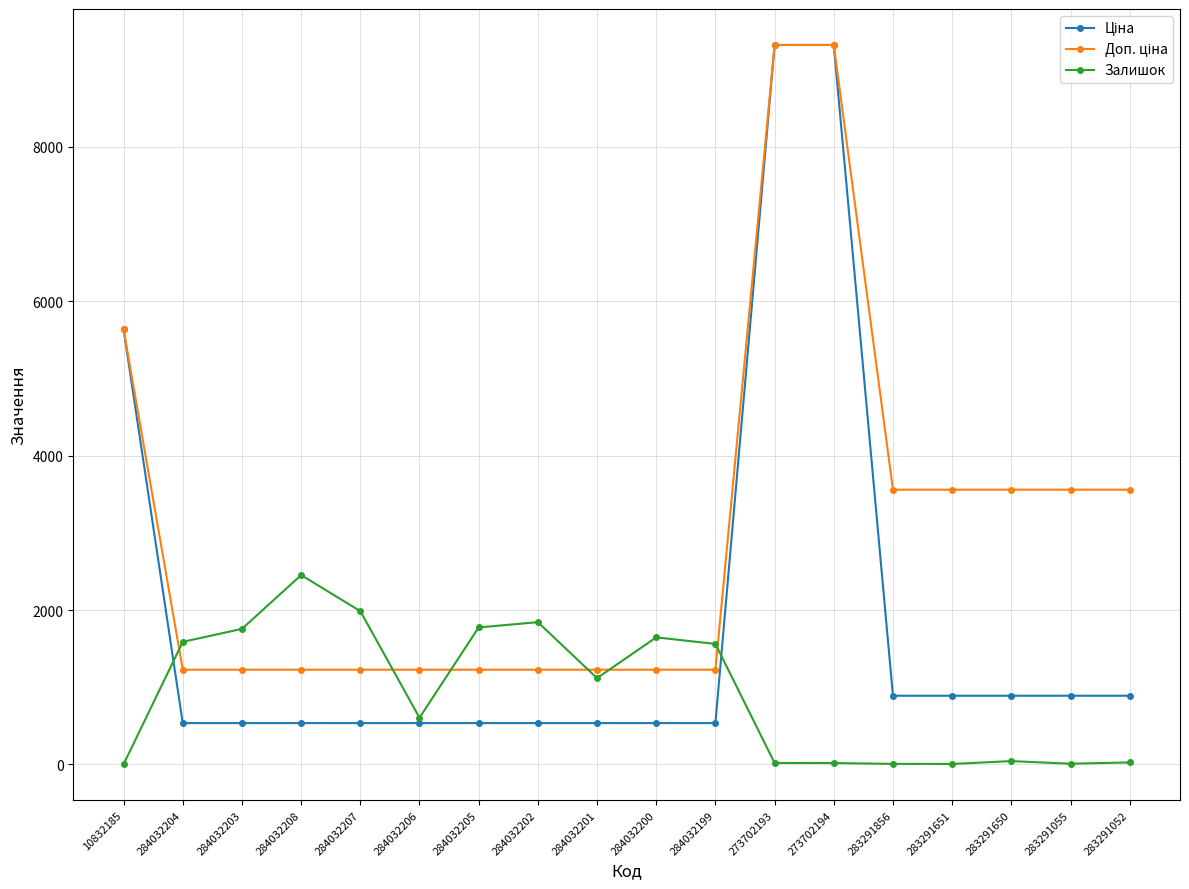

At which label does Залишок reach its peak?

284032208